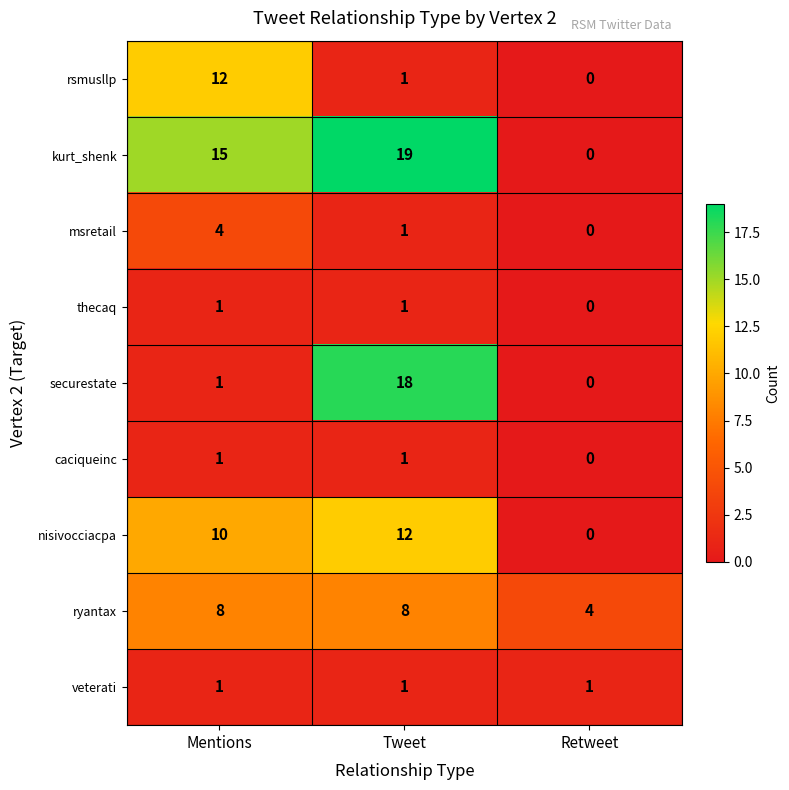

What is the sum of the rsmusllp values at Tweet and Mentions?

13